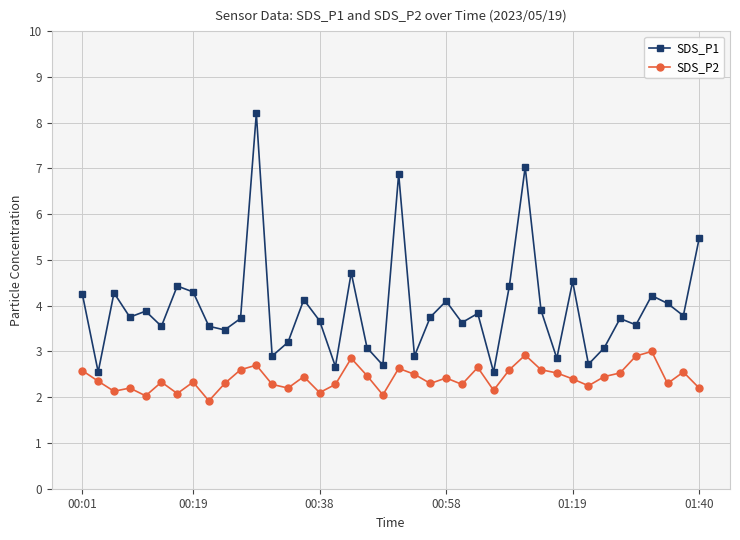

True or false: SDS_P1 and SDS_P2 intersect in this chart.

False